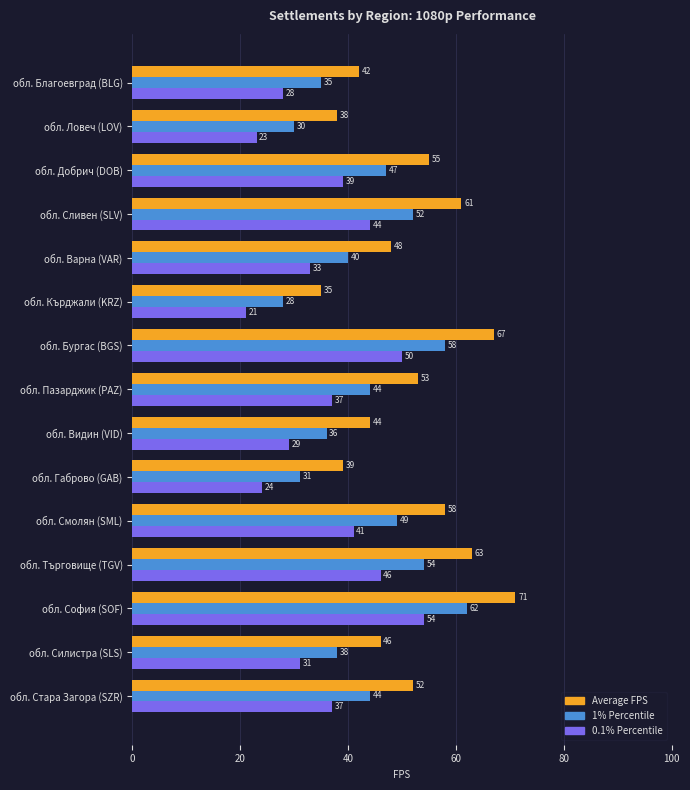

What is the spread (max minus min) of values at обл. Пазарджик (PAZ)?

16